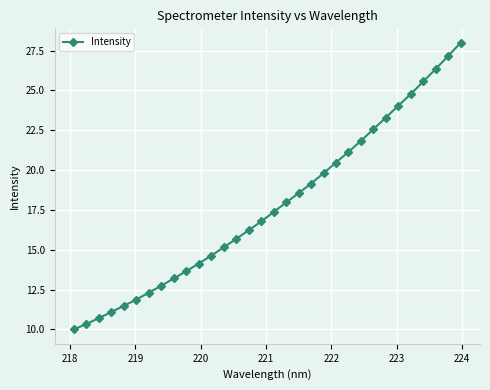

What is the greatest value displayed?

28.0